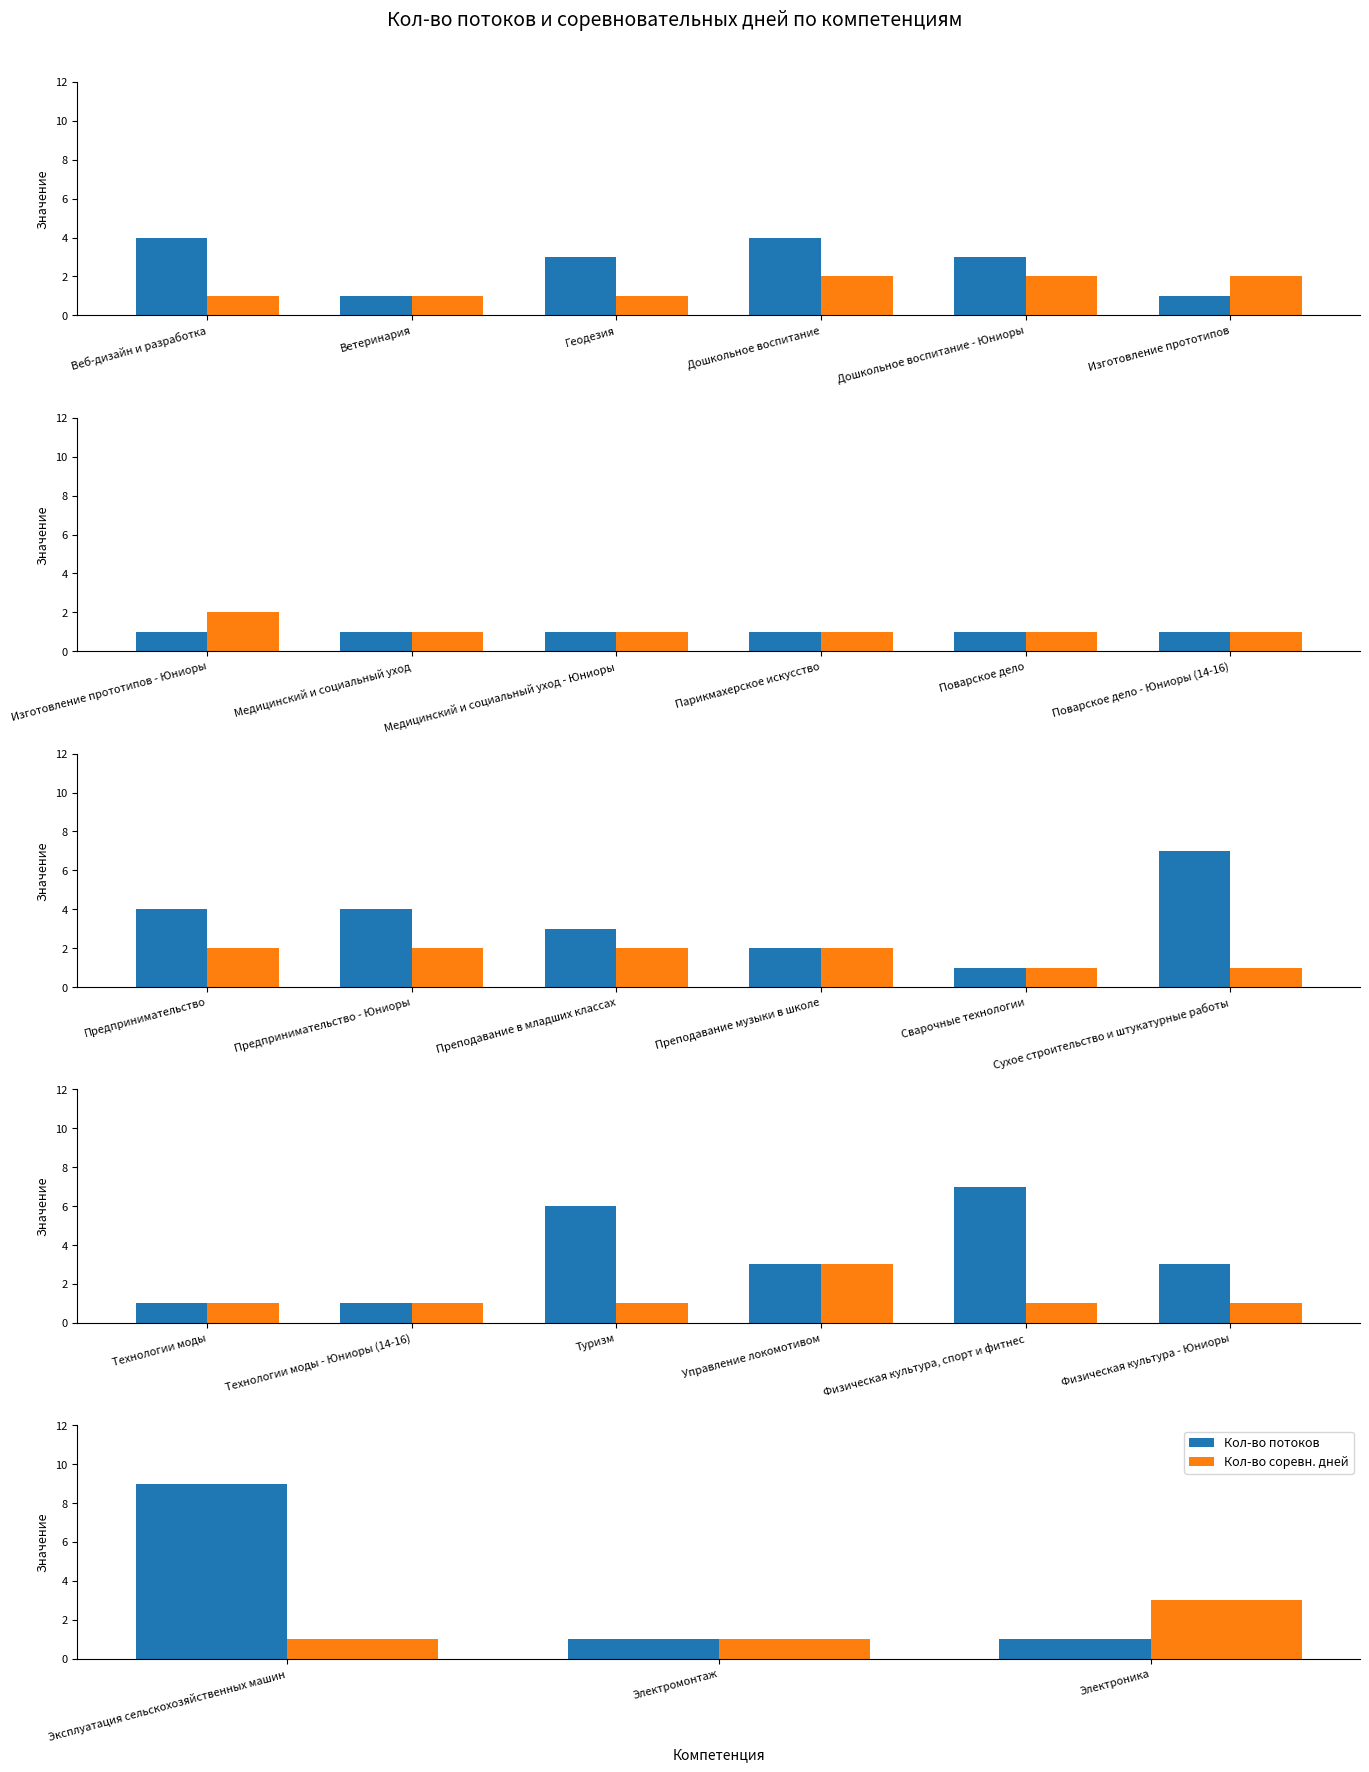

True or false: Кол-во соревн. дней has a value of 1 at Эксплуатация сельскохозяйственных машин.

True